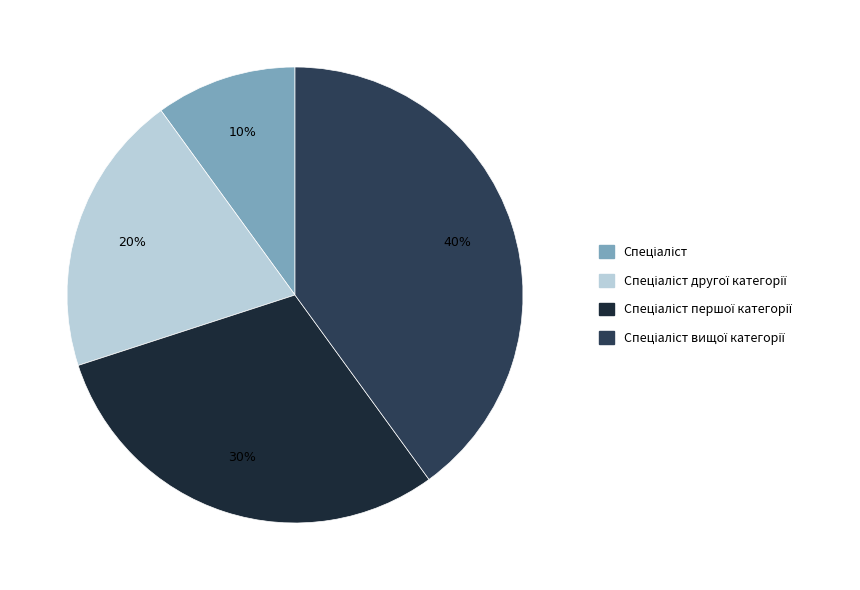

Count the number of slices in the pie.

4